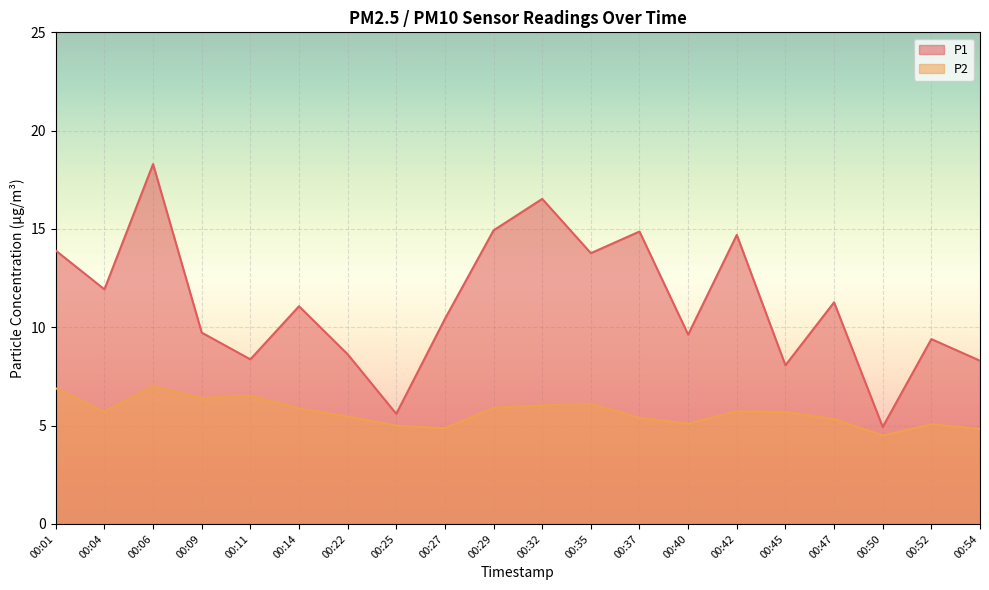

Where does the P1 series first go above 11?

00:01